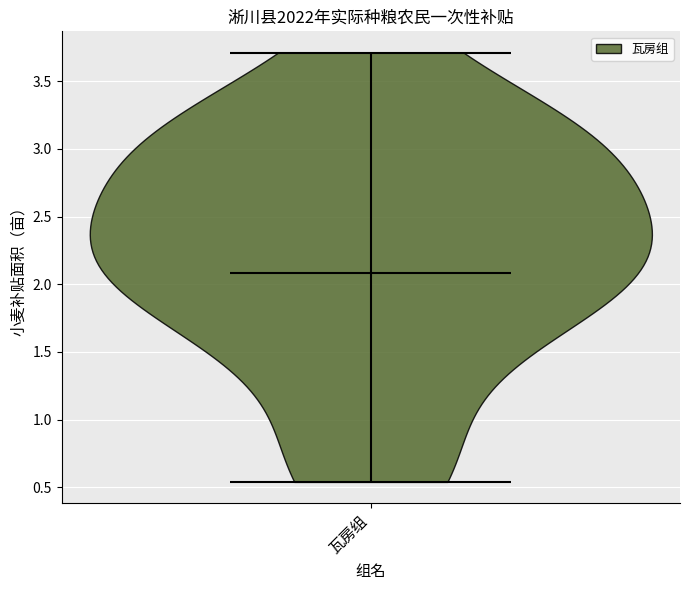

Read this violin plot against the y-axis: where its median line is, and the lowest and highest points the violin reaches. The values are not printed on the chart, so give them approximately, as read against the axis.

median line 2.10, lowest point 0.55, highest point 3.70